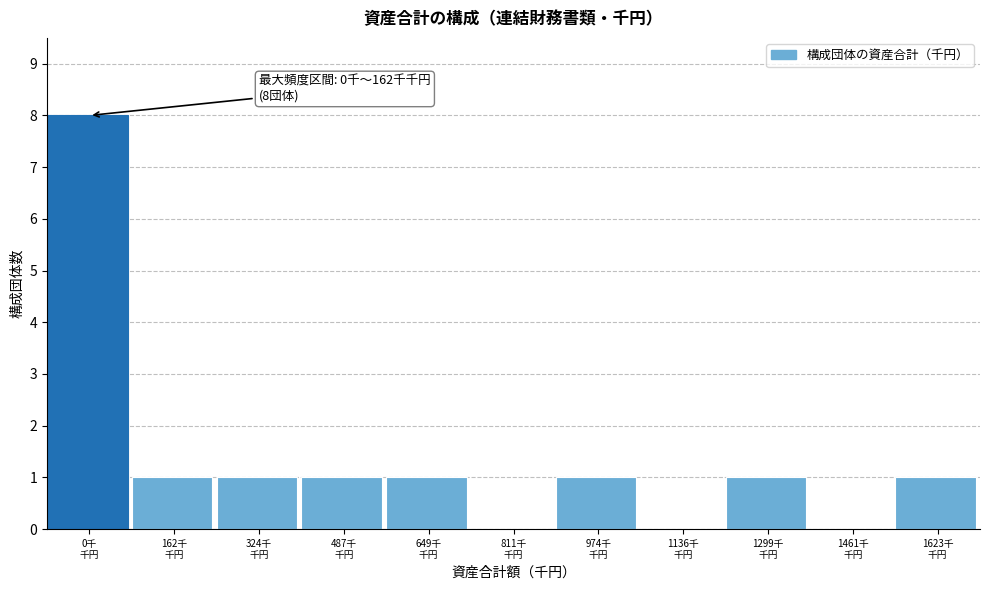

What is the sum of all values?

15